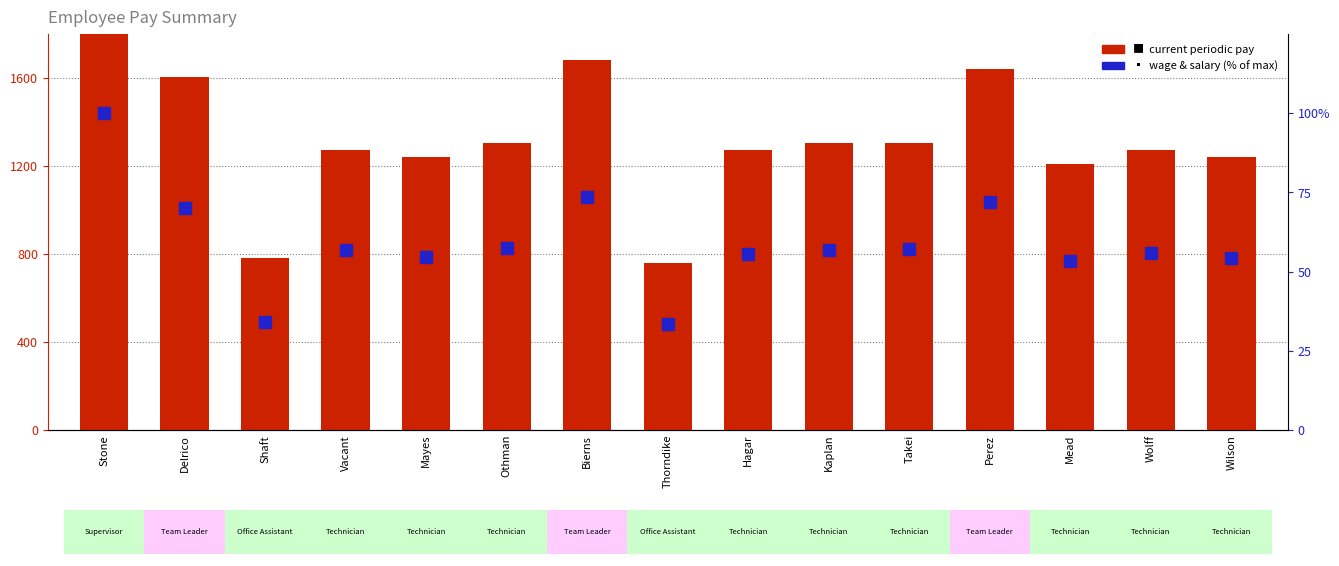

List the series in order of their peak value, highest first.

Current periodic pay, Wage & Salary (% of max)